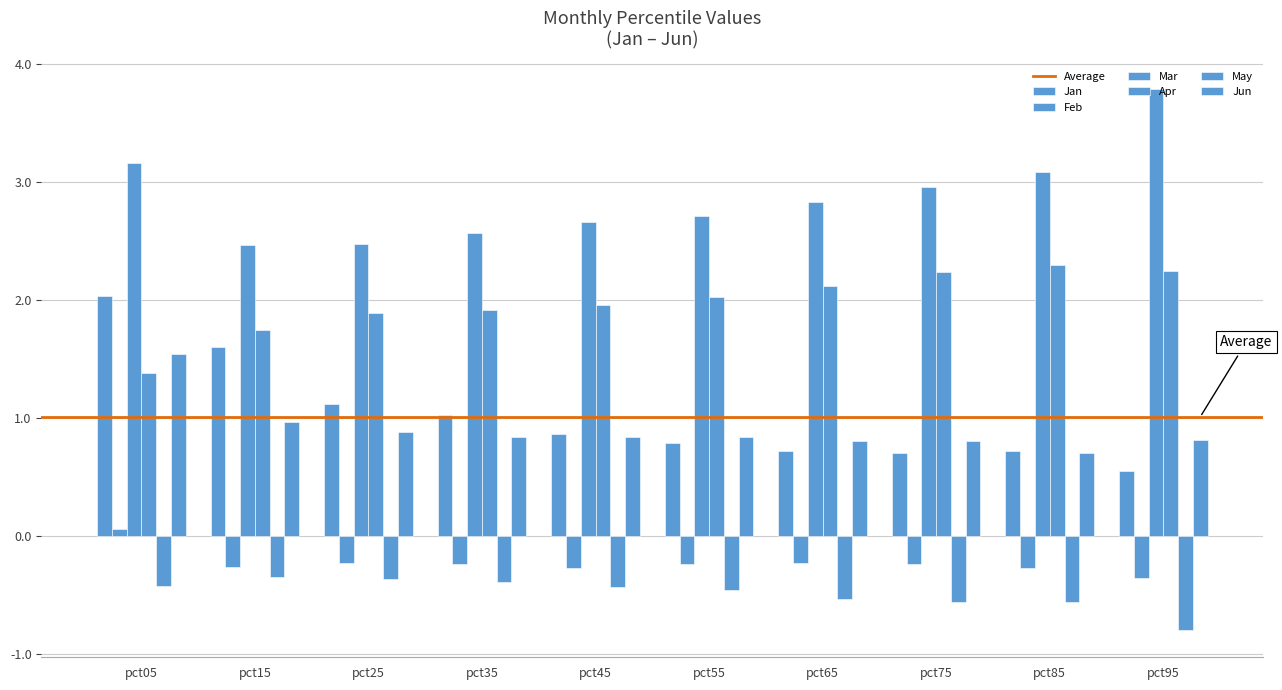

Which series changed the most between pct35 and pct45?

Jan